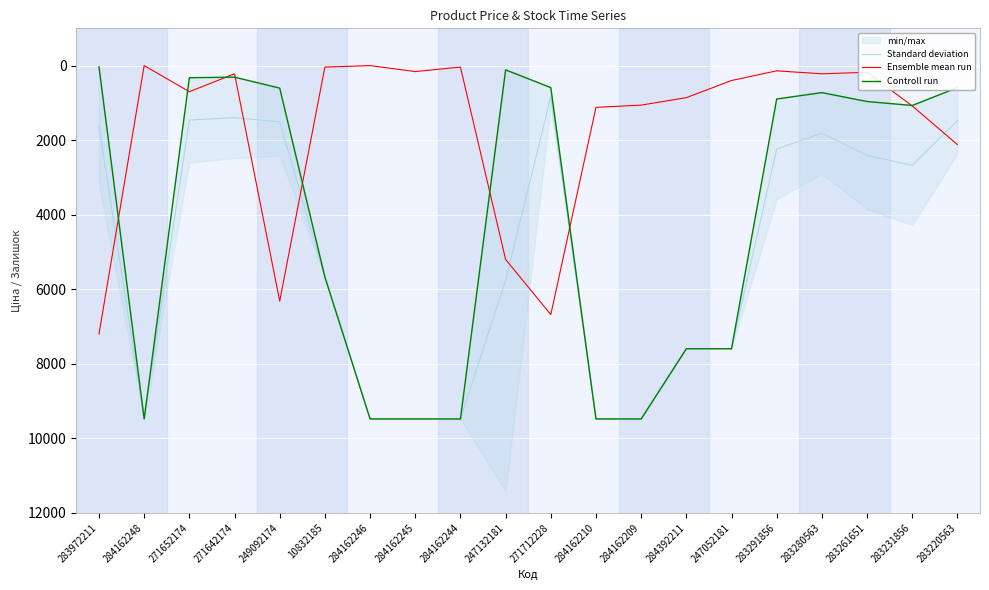

Is it true that Ensemble mean run equals 122.8 at 247052181?

False